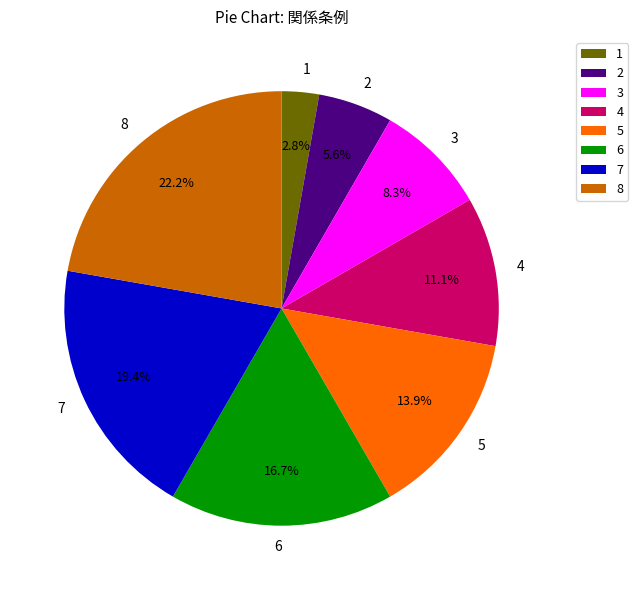

Approximately how many times larger is the value at 5 compared to 8?

0.6